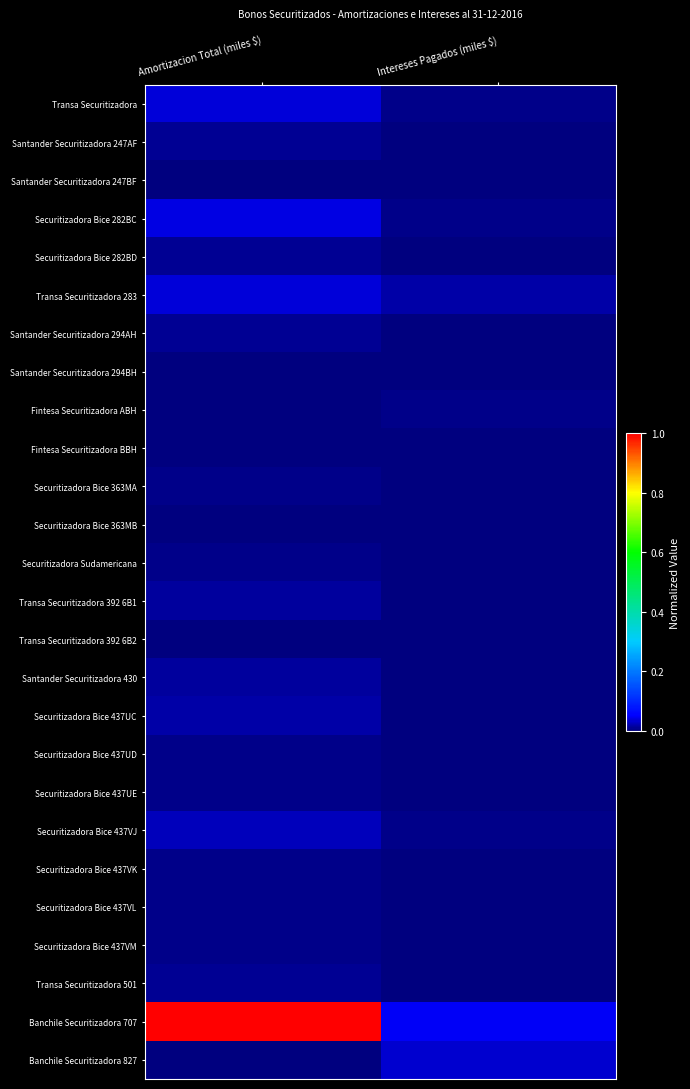

Which series changed the most between Amortizacion Total (miles $) and Intereses Pagados (miles $)?

Banchile Securitizadora 707